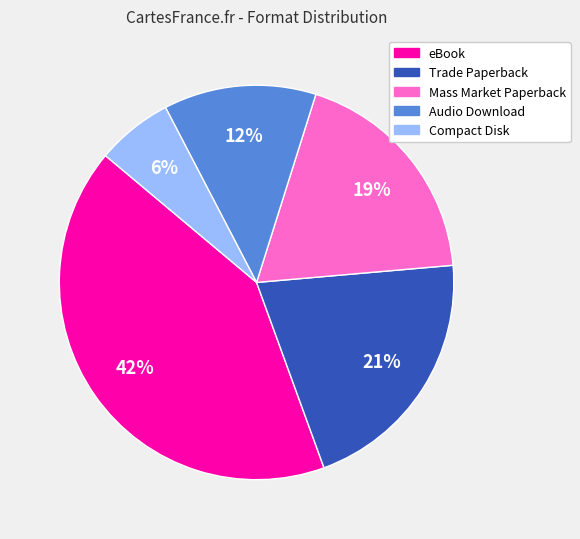

Between Audio Download and eBook, which is larger?

eBook